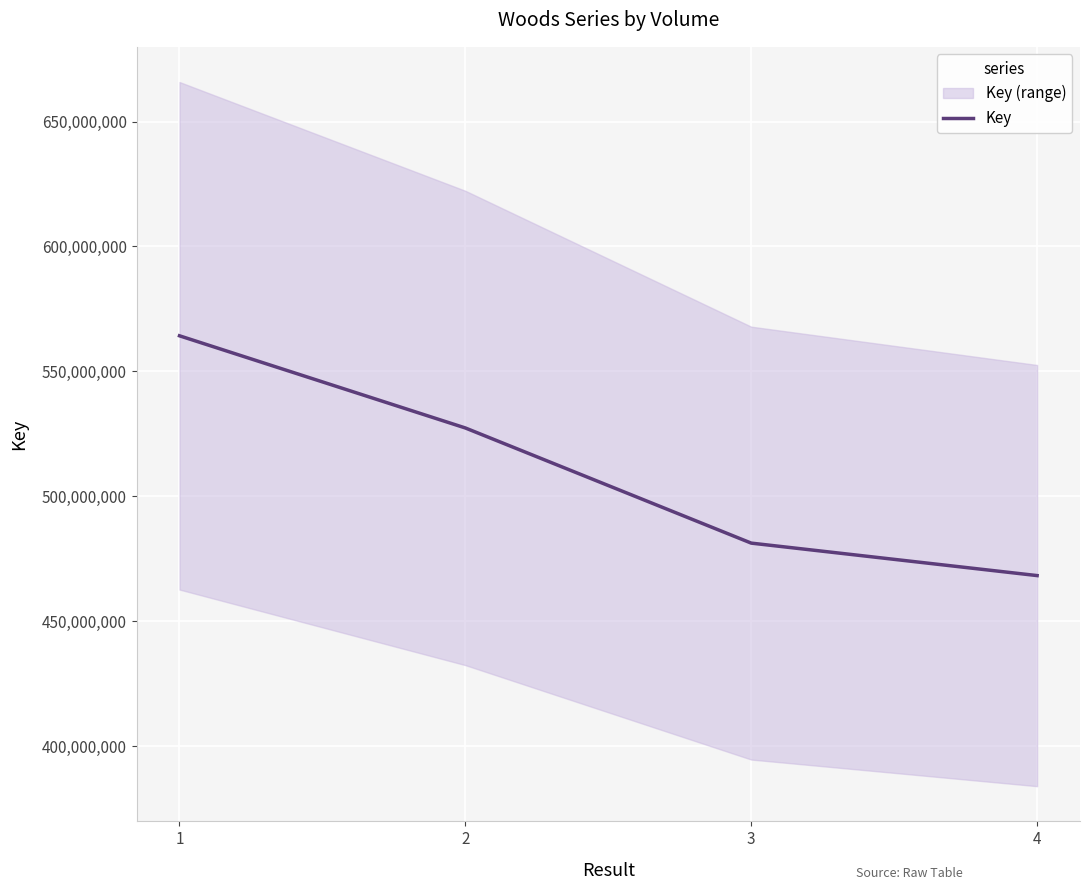

Read the value at 2.

527362520